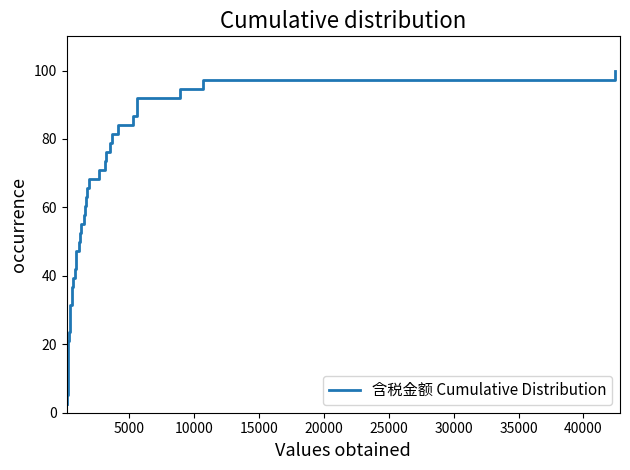

Does the chart have visible grid lines?

No